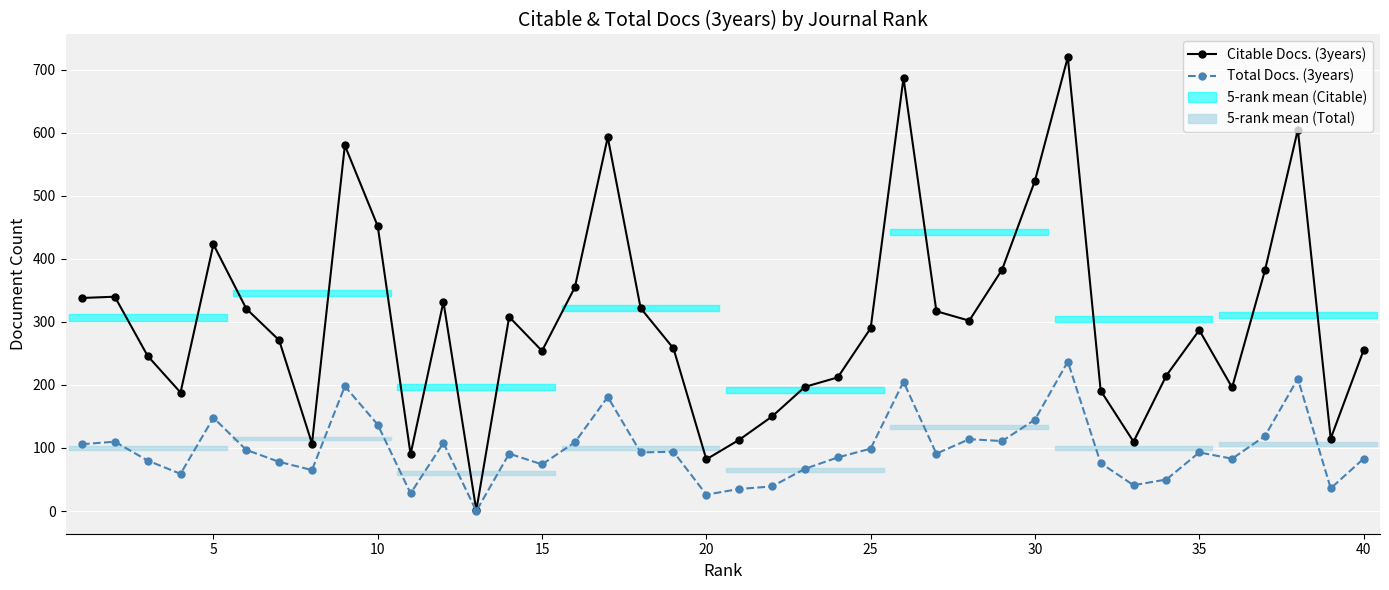

Rank the series at 25 from lowest to highest value.

Total Docs. (3years), Citable Docs. (3years)